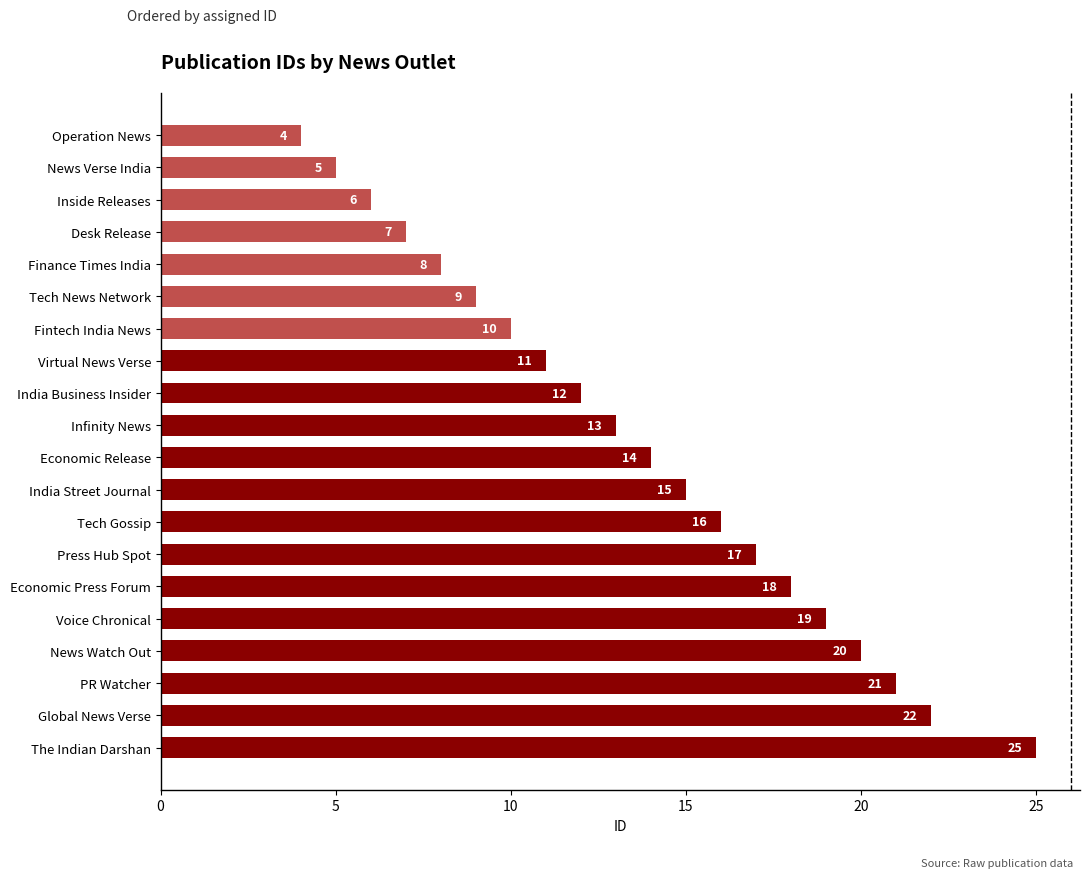

What is the greatest value displayed?

25